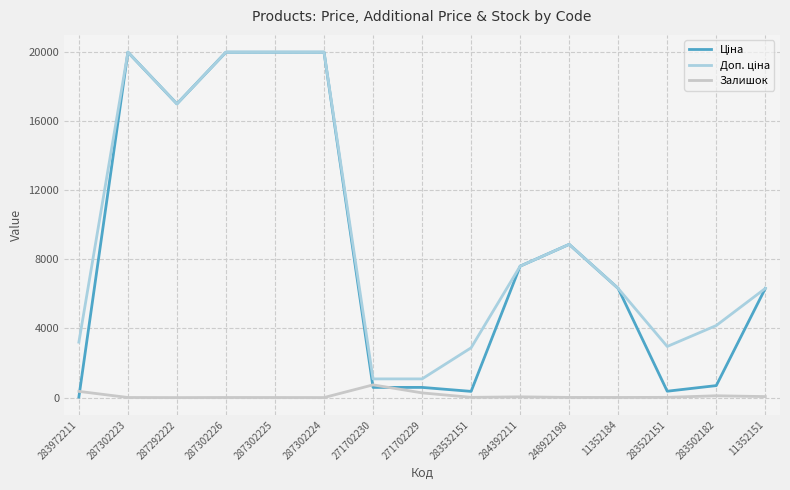

What is the difference between the second highest and second lowest values in the Залишок series?

357.0